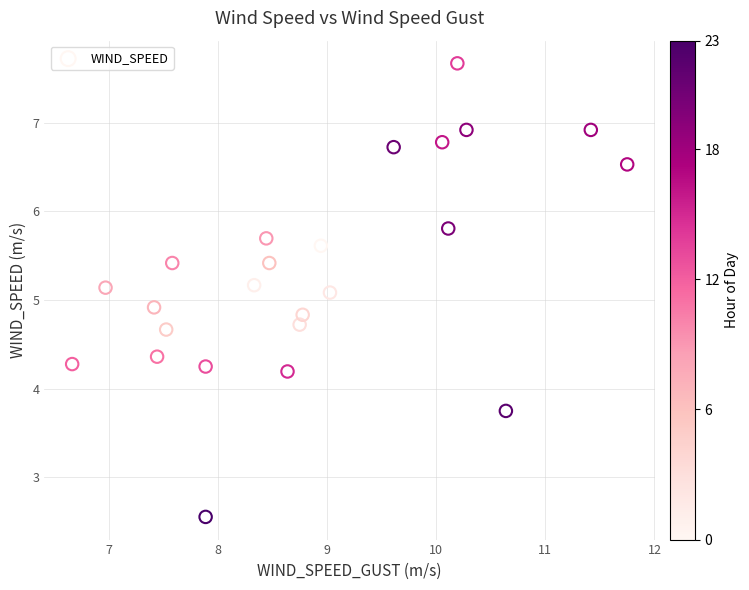

What is the range of Y values (max minus min)?

5.1